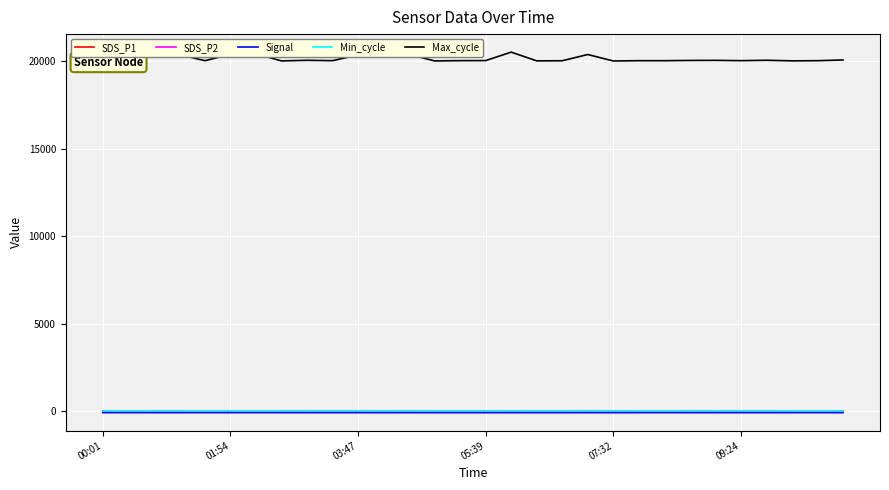

What is the maximum value shown in the chart?

20524.0